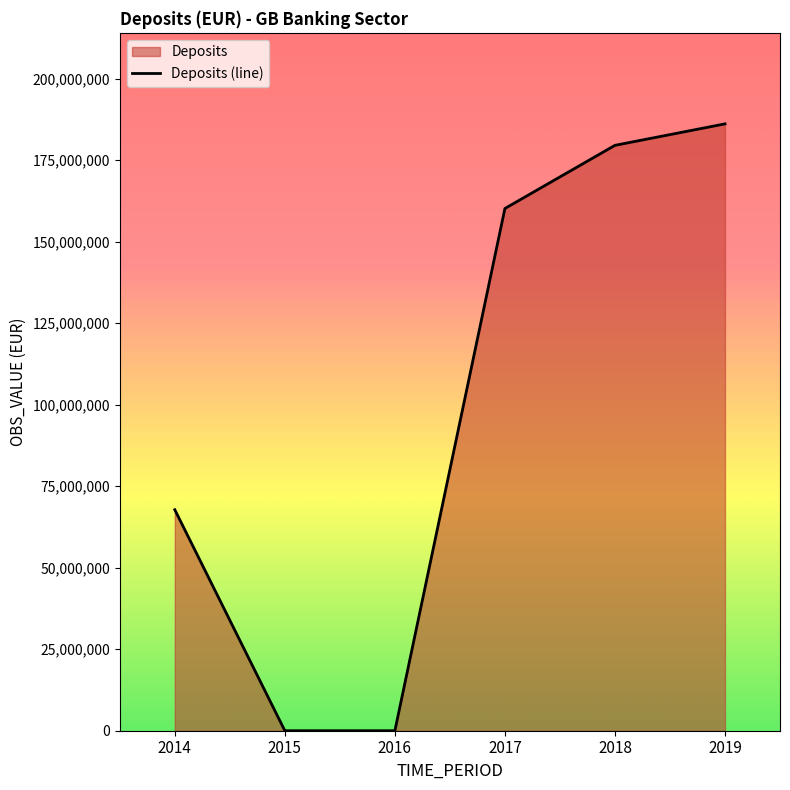

List the labels in order of value, largest first.

2019, 2018, 2017, 2014, 2015, 2016